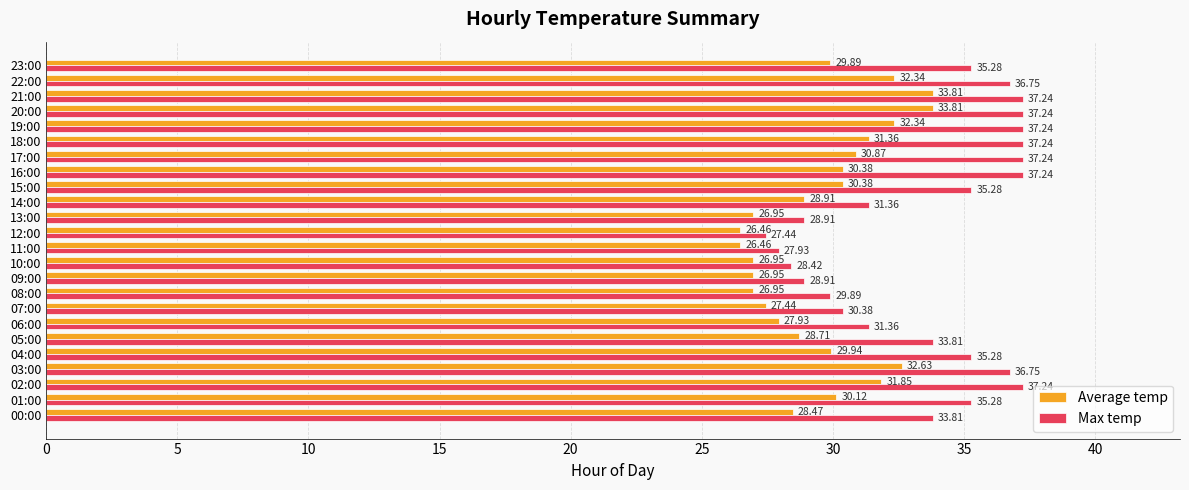

Rank the series by their maximum value, from lowest to highest.

Average temp, Max temp